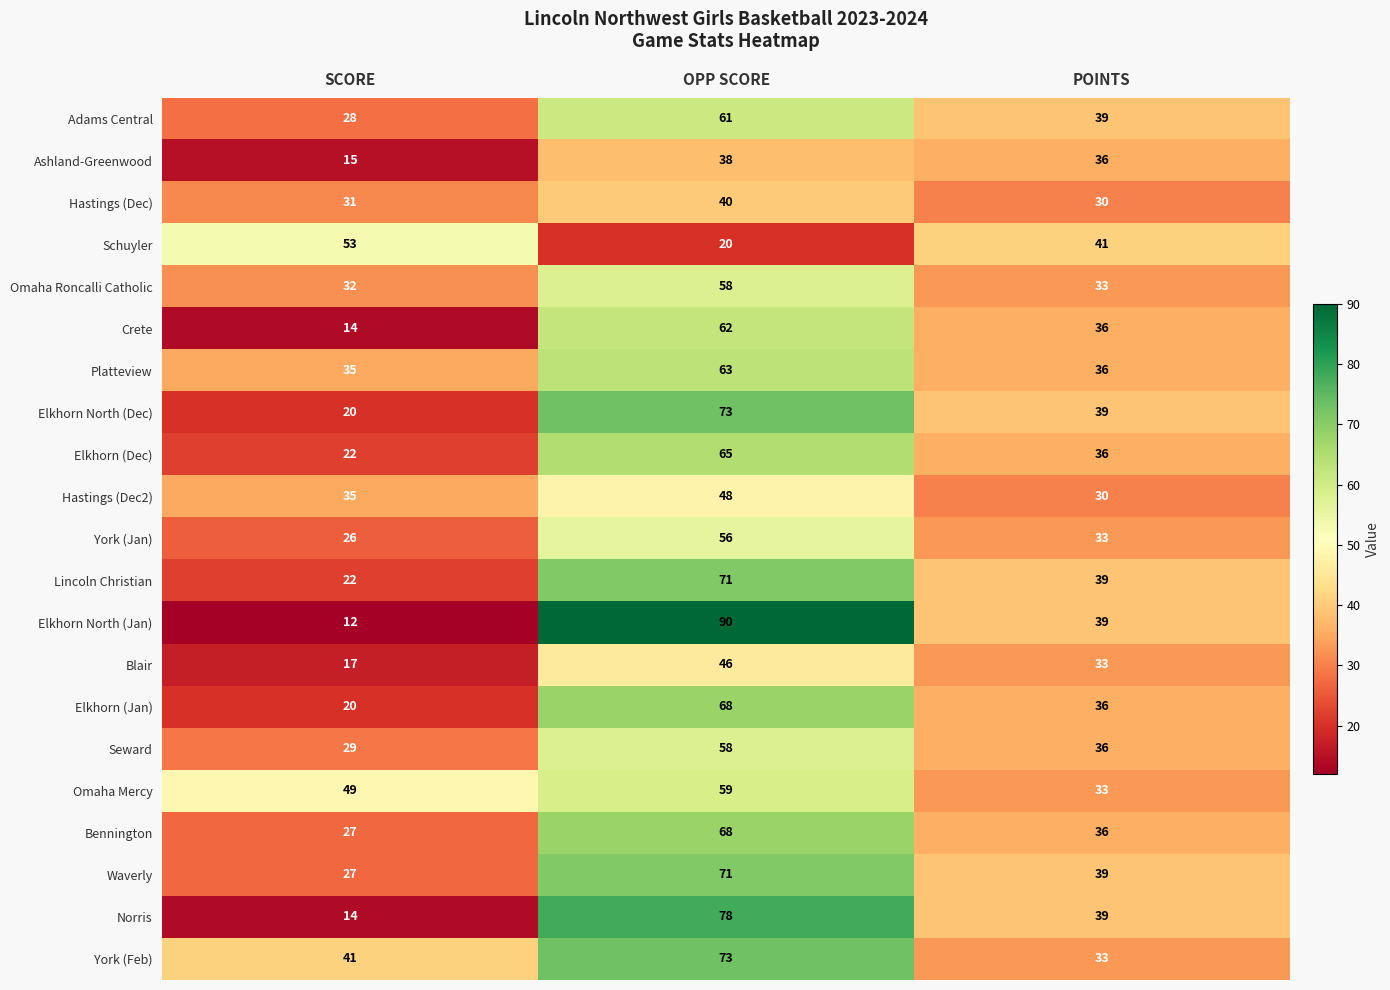

What is the difference between the highest and lowest values at POINTS?

11